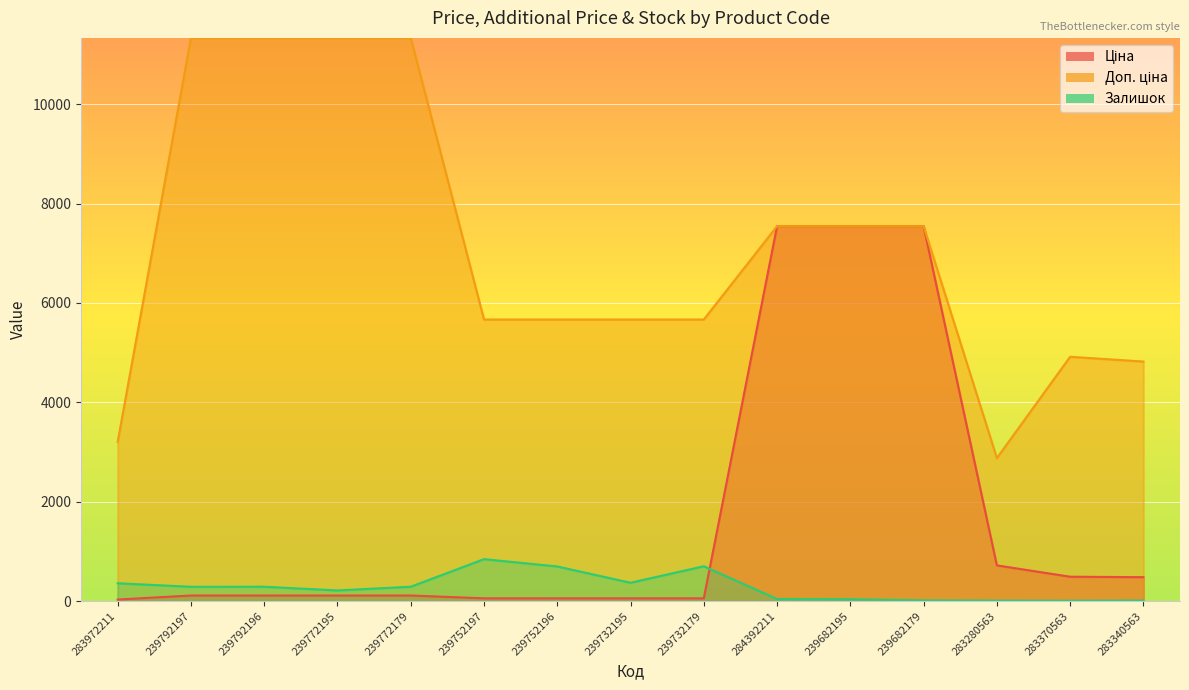

Rank the categories by Доп. ціна value from highest to lowest.

239792197, 239792196, 239772195, 239772179, 284392211, 239682195, 239682179, 239752197, 239752196, 239732195, 239732179, 283370563, 283340563, 283972211, 283280563